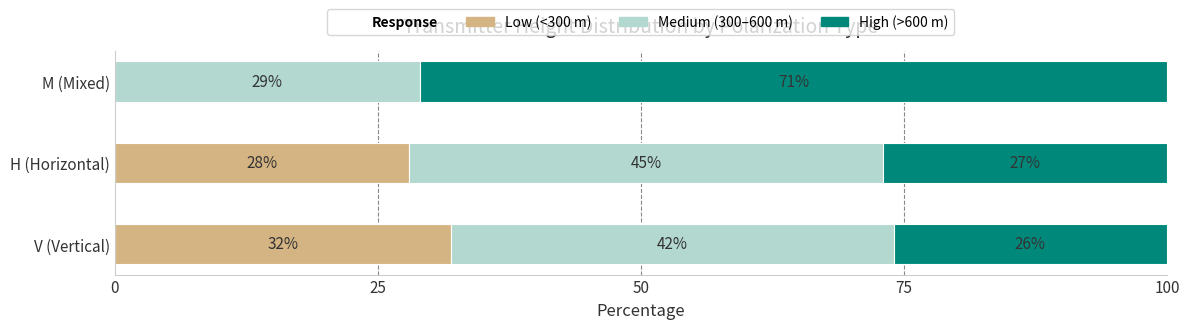

The value of Low (<300 m) at V (Vertical) is 16. True or false?

False